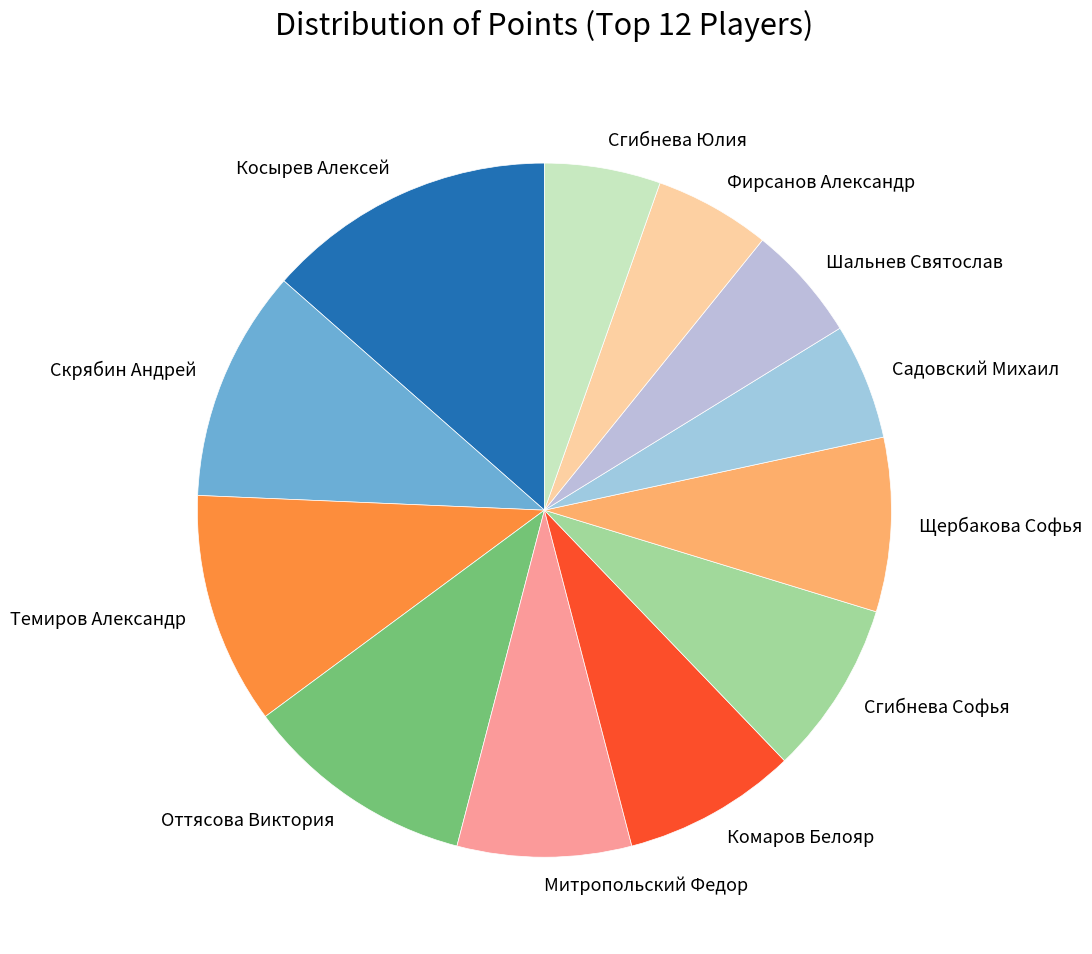

What is the ratio of the value at Сгибнева Юлия to the value at Комаров Белояр?

0.7